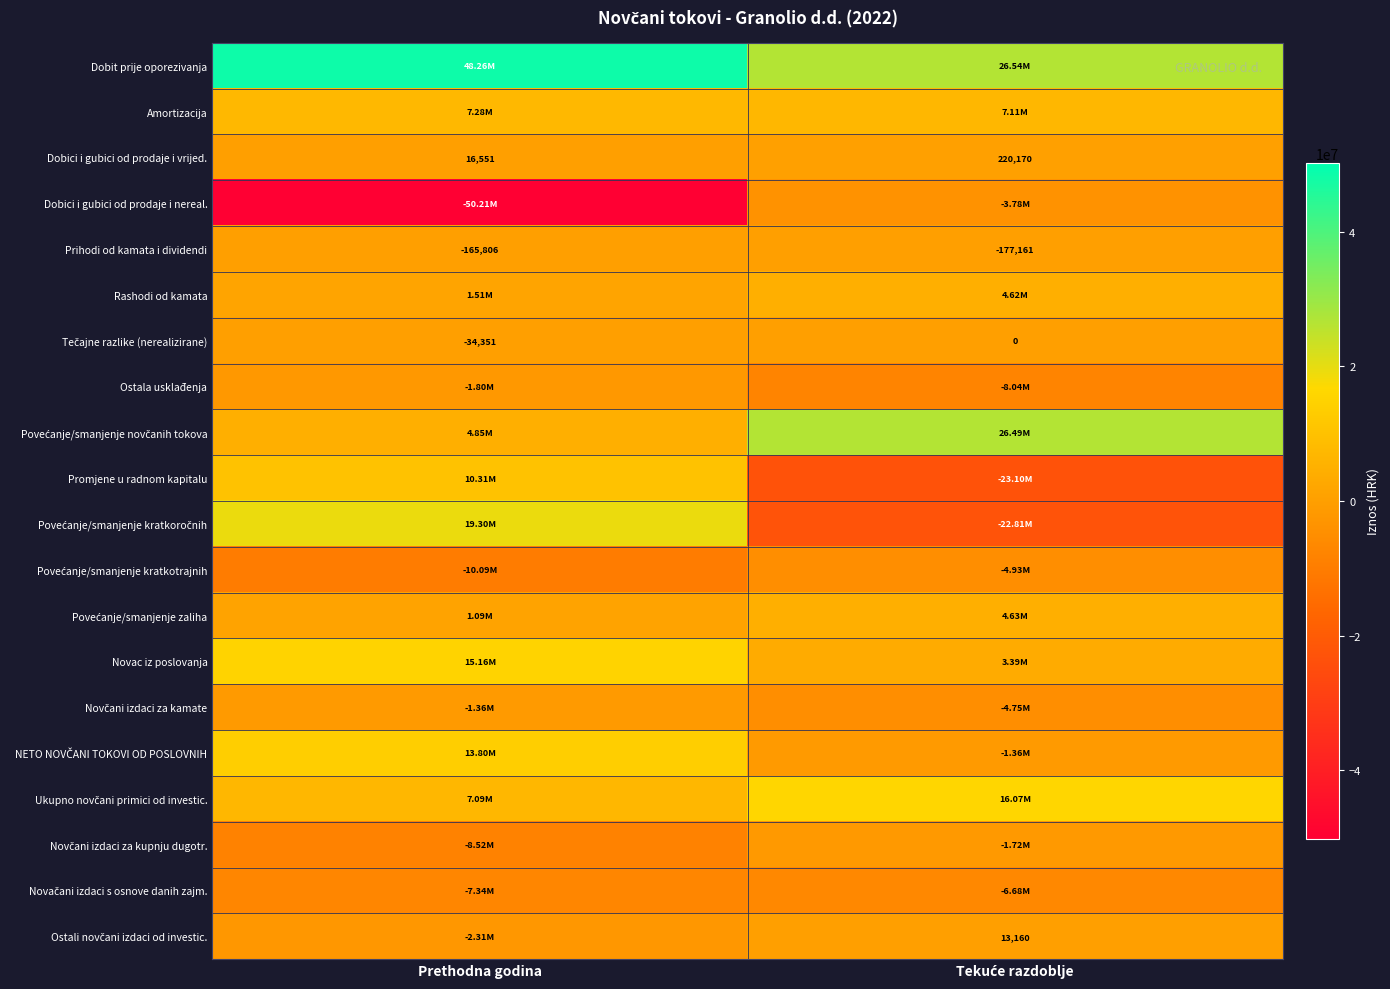

The Novčani izdaci za kupnju dugotr. series shows -1715412 at Tekuće razdoblje. True or false?

True